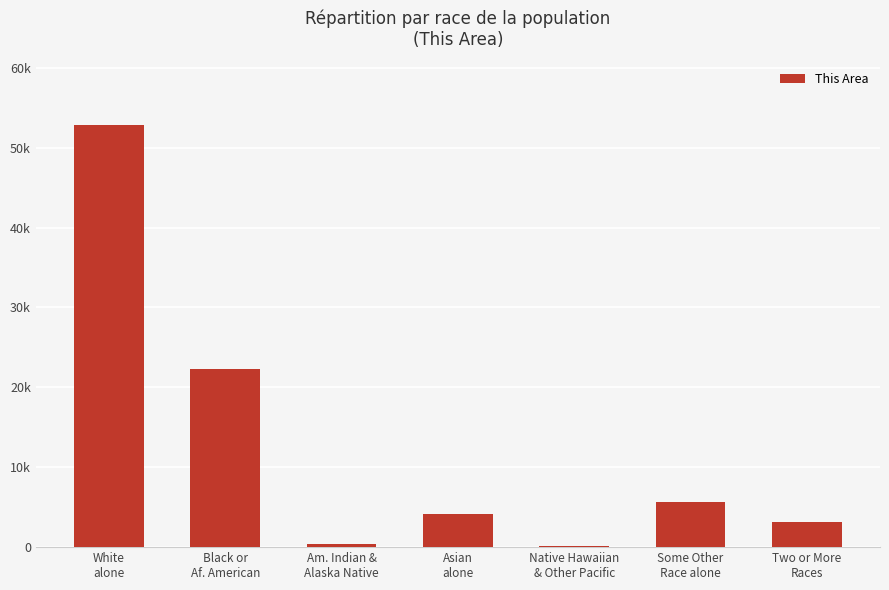

What is the change in value from White
alone to Asian
alone?

-48658